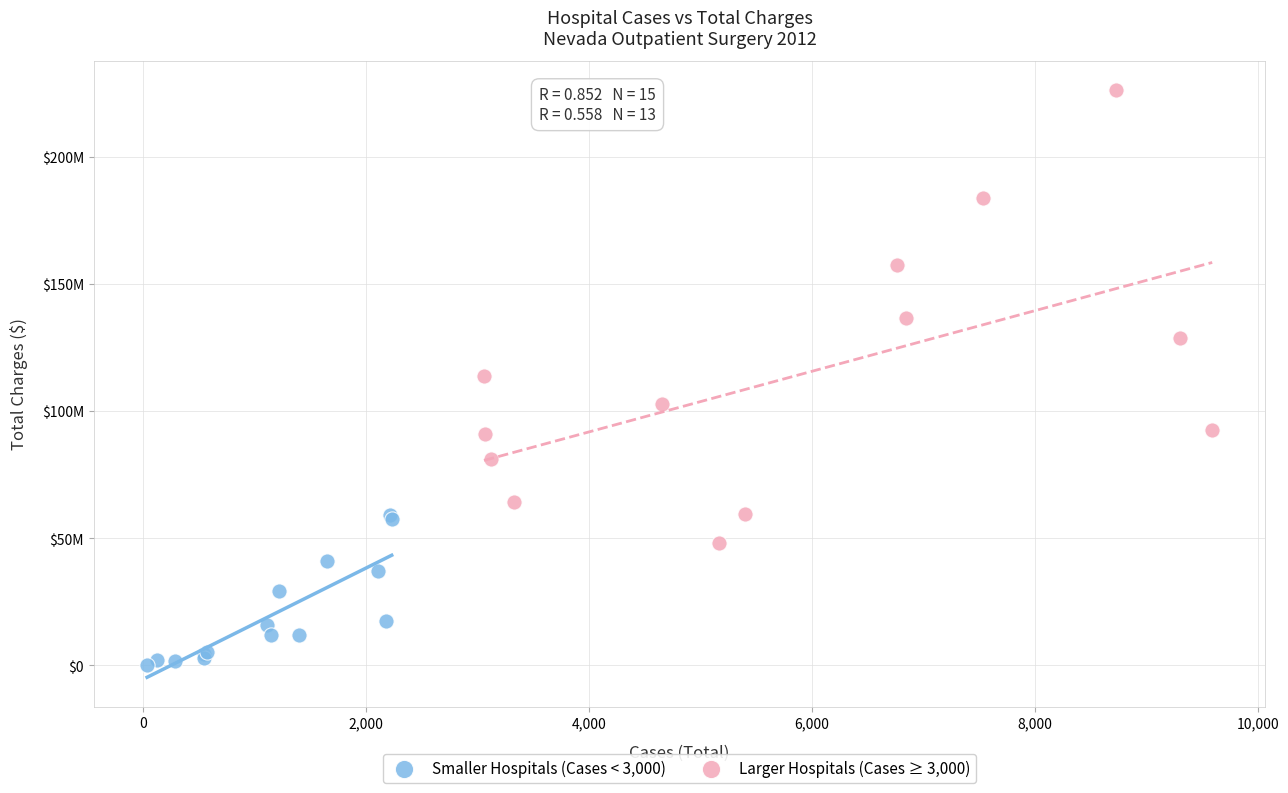

Which series reaches the minimum Y coordinate?

Smaller Hospitals (Cases < 3,000)